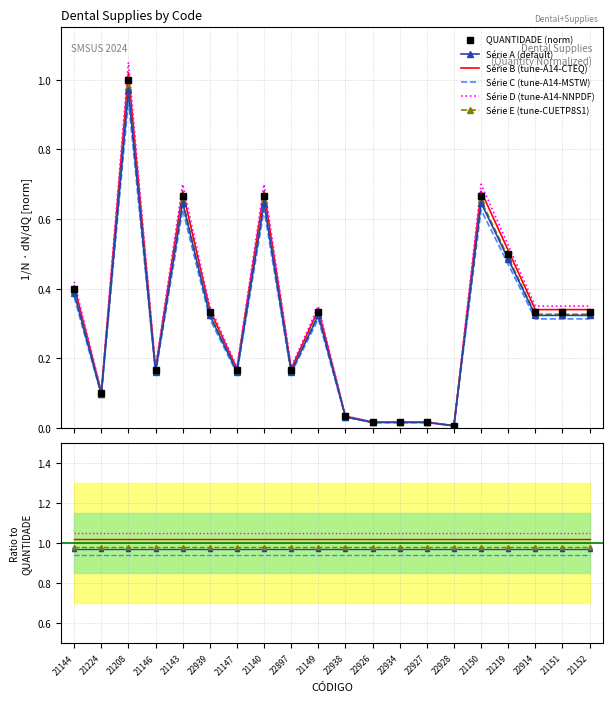

What position from the right is 21144?

20